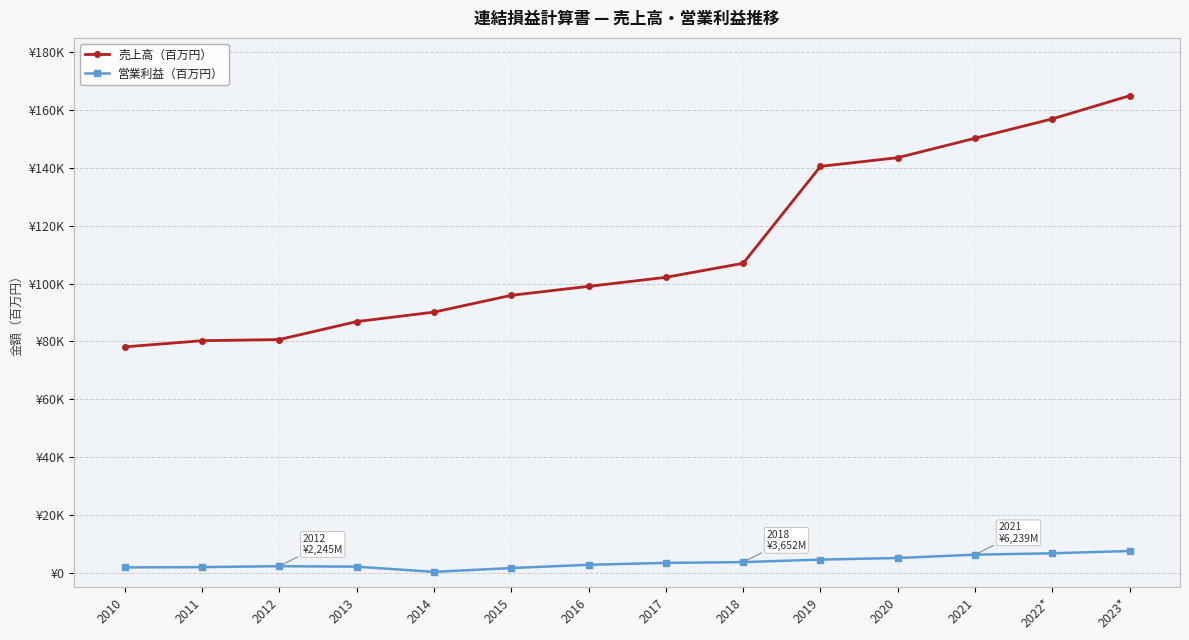

Does the chart have visible grid lines?

Yes